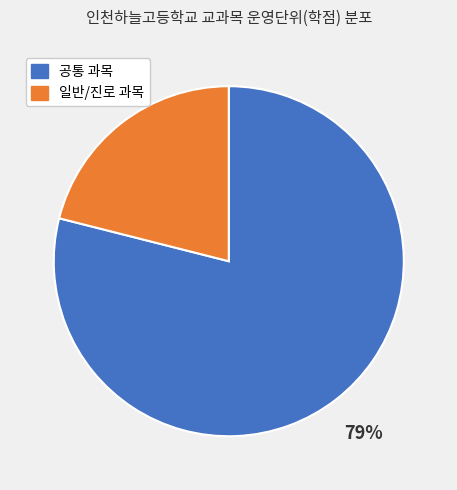

Is there a majority slice in this chart?

Yes